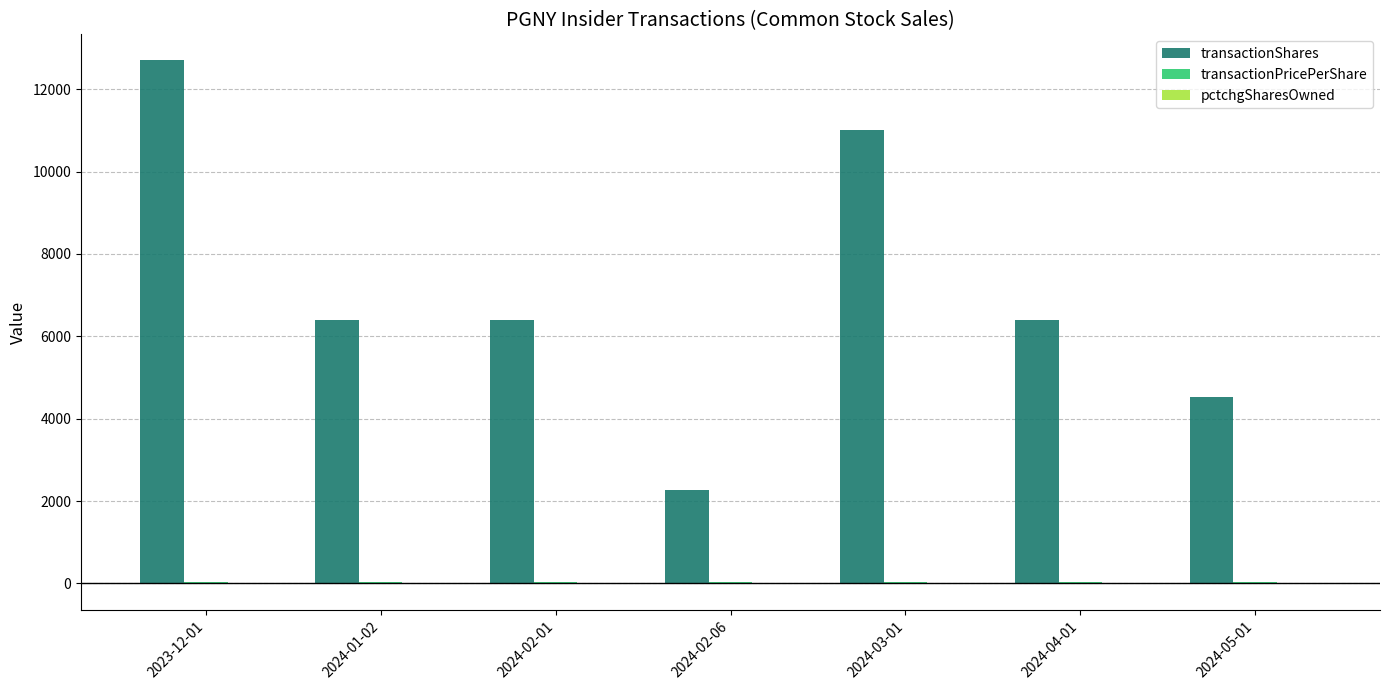

Between 2024-04-01 and 2024-05-01, which series saw the biggest shift?

transactionShares